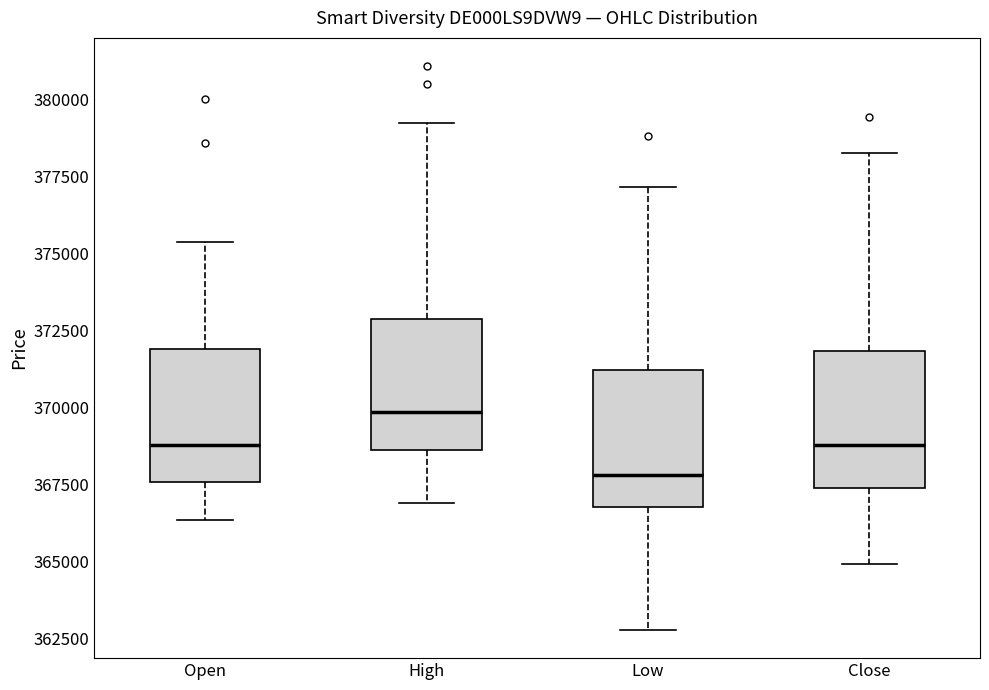

Where does the median line of the box for Open sit on the y-axis? The values are not printed on the chart, so give them approximately, as read against the axis.

369000